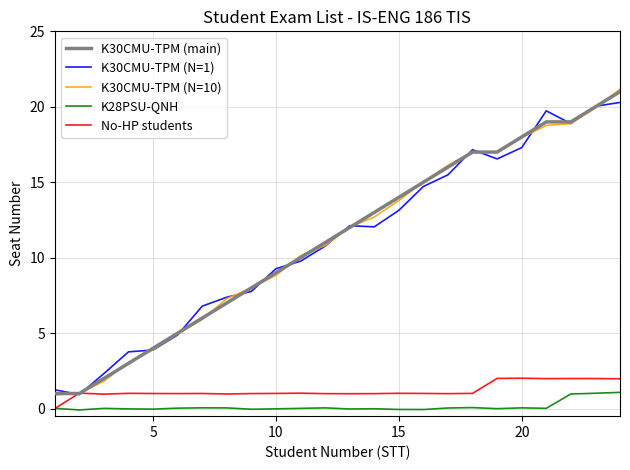

What is the maximum value shown in the chart?

21.2